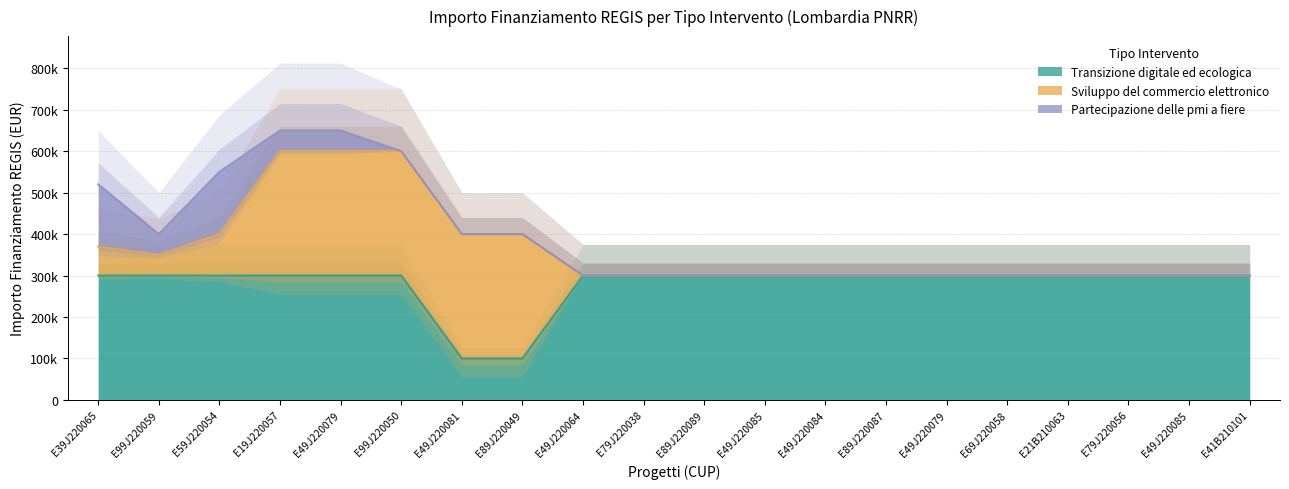

True or false: Transizione digitale ed ecologica has more than 1 interior local peaks.

False